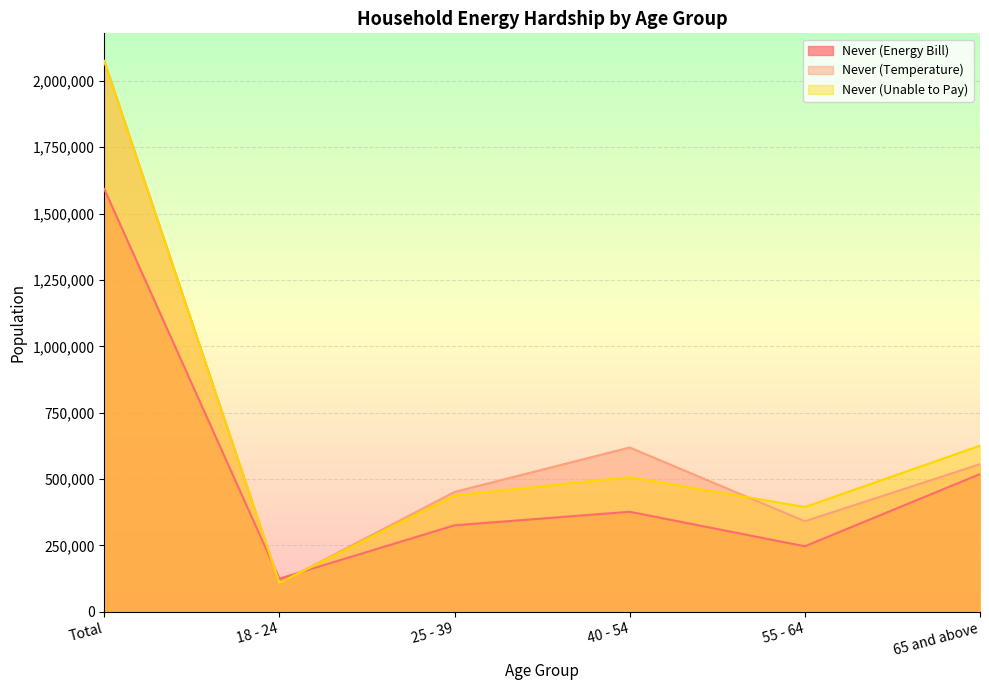

True or false: Never (Temperature) has a value of 451492 at 25 - 39.

True